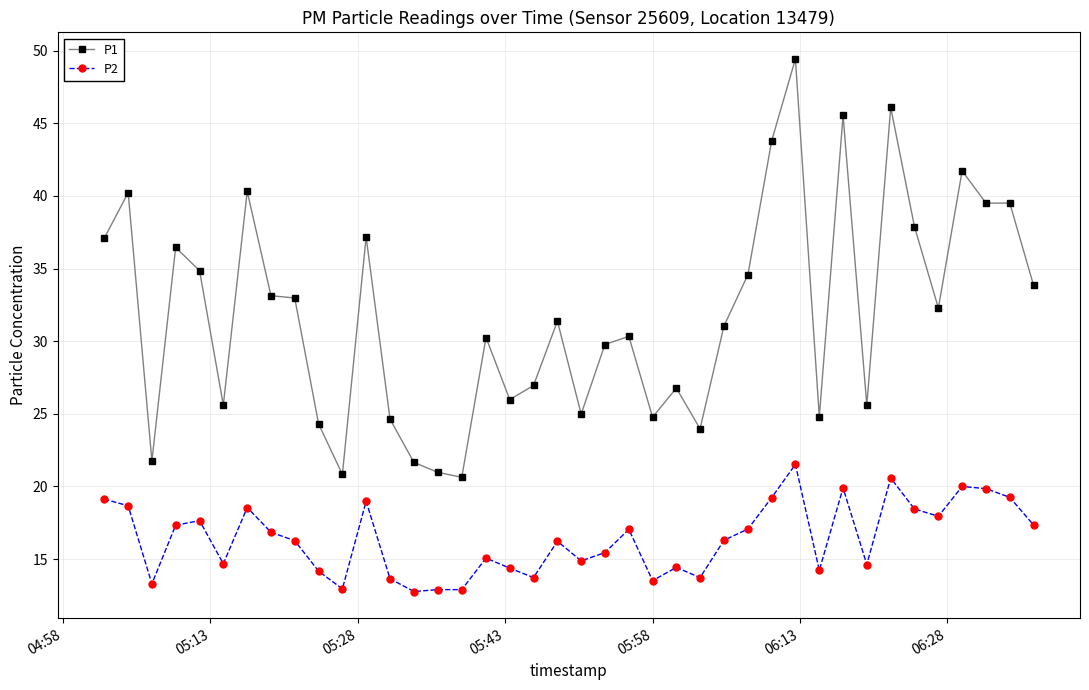

True or false: P2 and P1 cross at least once.

False